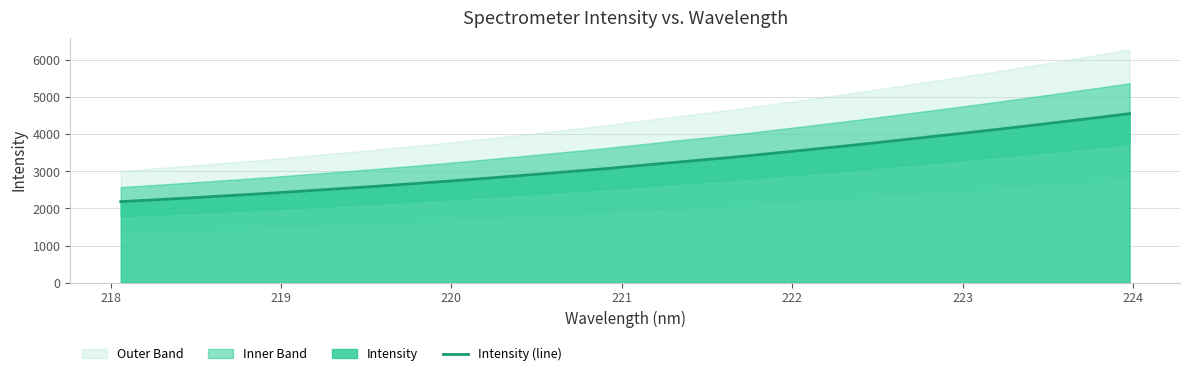

True or false: the data has more than 1 interior local peaks.

False